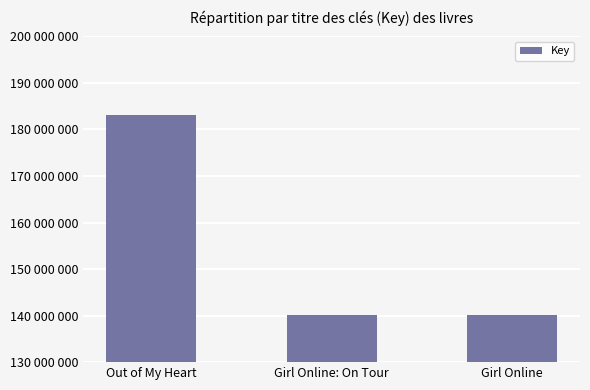

At which label does the data first exceed 140104028?

Out of My Heart